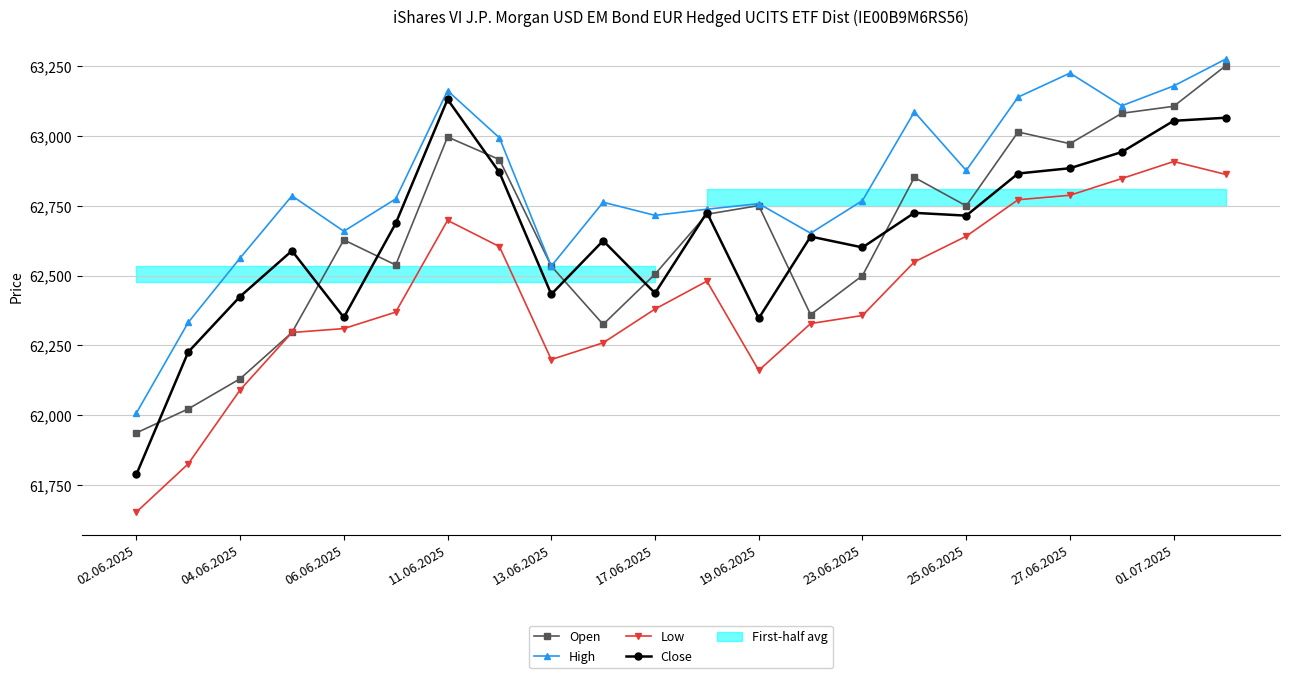

Where is the first local minimum for Close?

06.06.2025